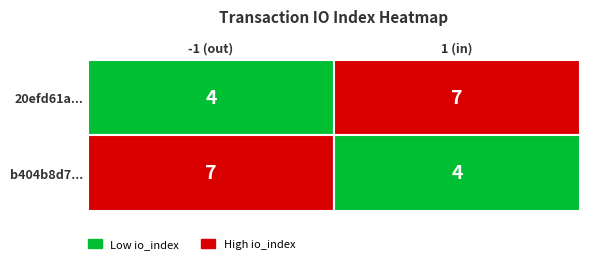

List the series in order of their peak value, highest first.

20efd61acf45a5af137cef9f1bad1bfaecd7dc0, b404b8d71b983a2bfe668b0354173556d94a487